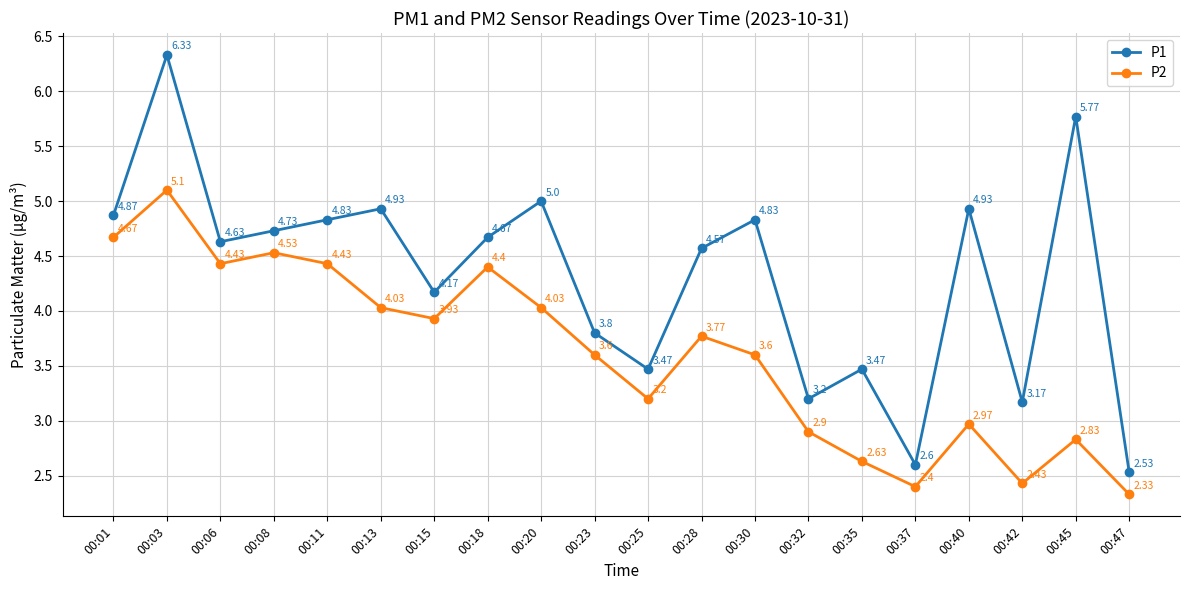

Which series changed the most between 00:03 and 00:47?

P1